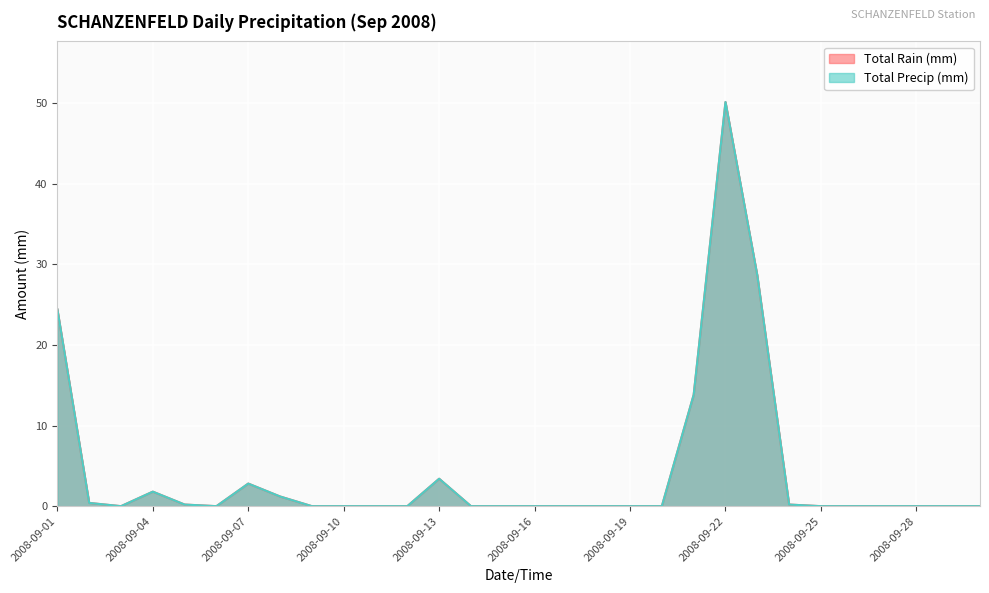

Is it true that Total Rain (mm) equals 0.0 at 2008-09-10?

True